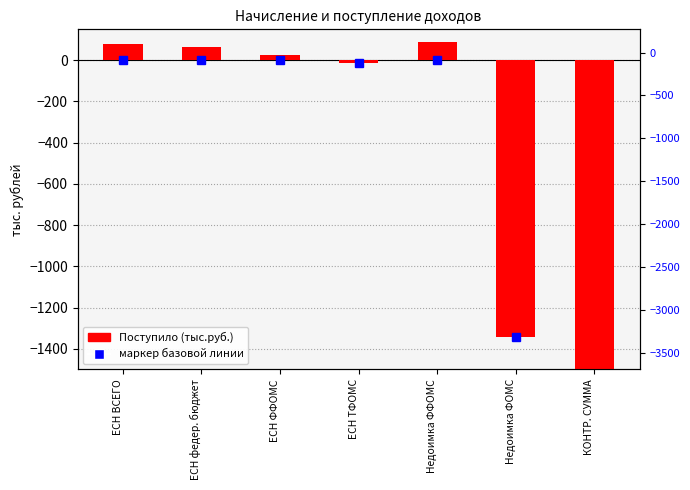

Does the chart contain stacked bars?

No